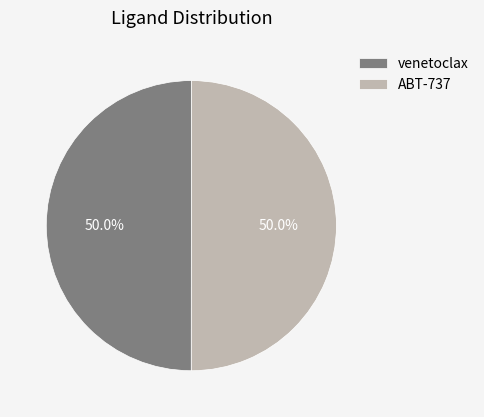

What is the ratio of the value at ABT-737 to the value at venetoclax?

1.0